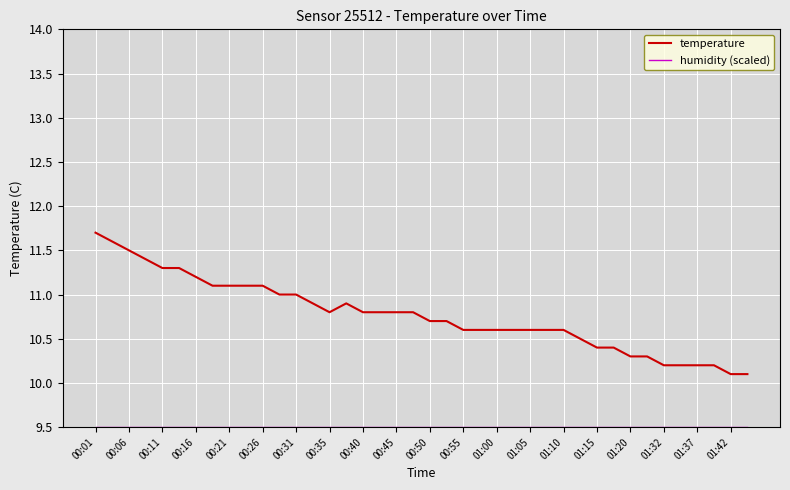

What is the minimum value for temperature?

10.1